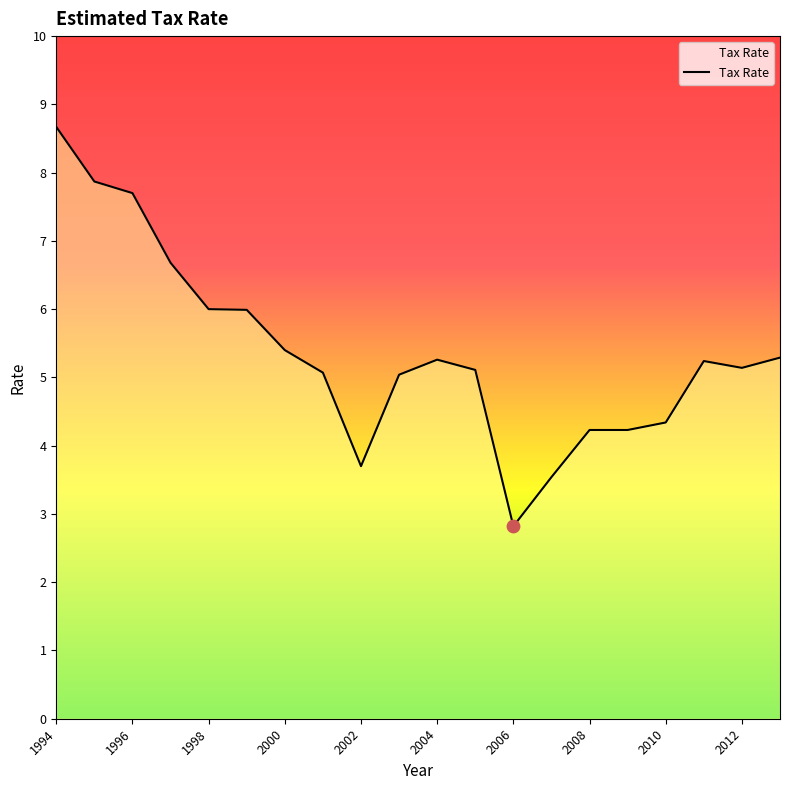

What is the minimum value shown in the chart?

2.8